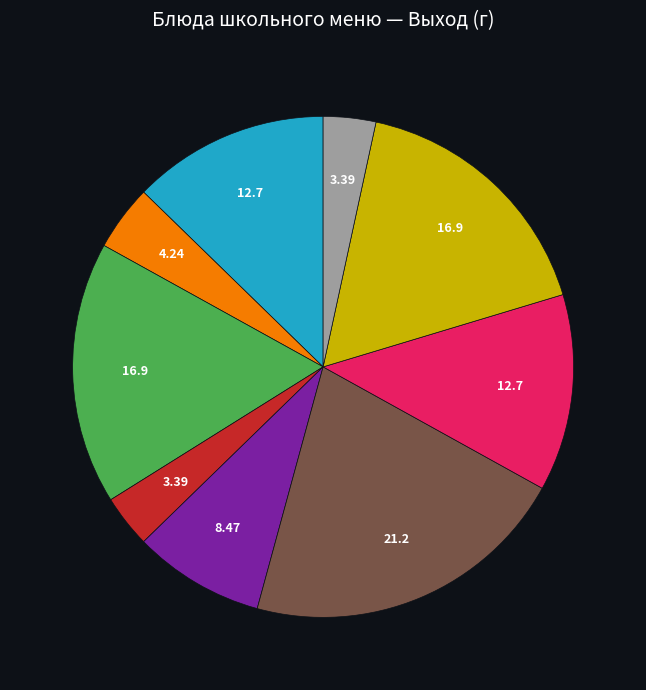

How many slices are in this pie chart?

9